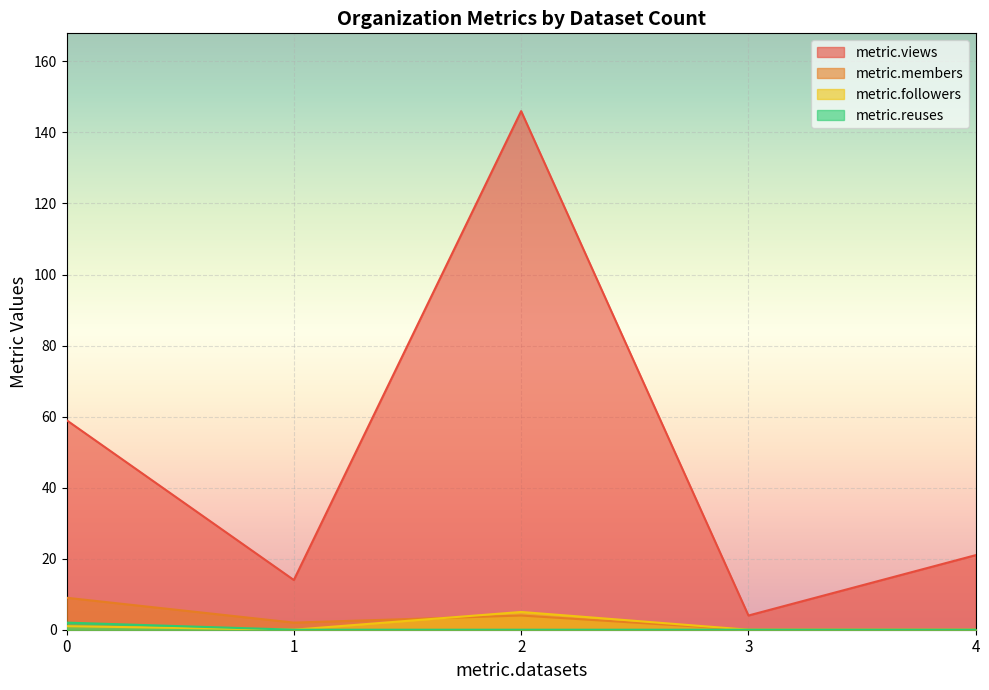

The metric.followers series shows 0 at 4. True or false?

True